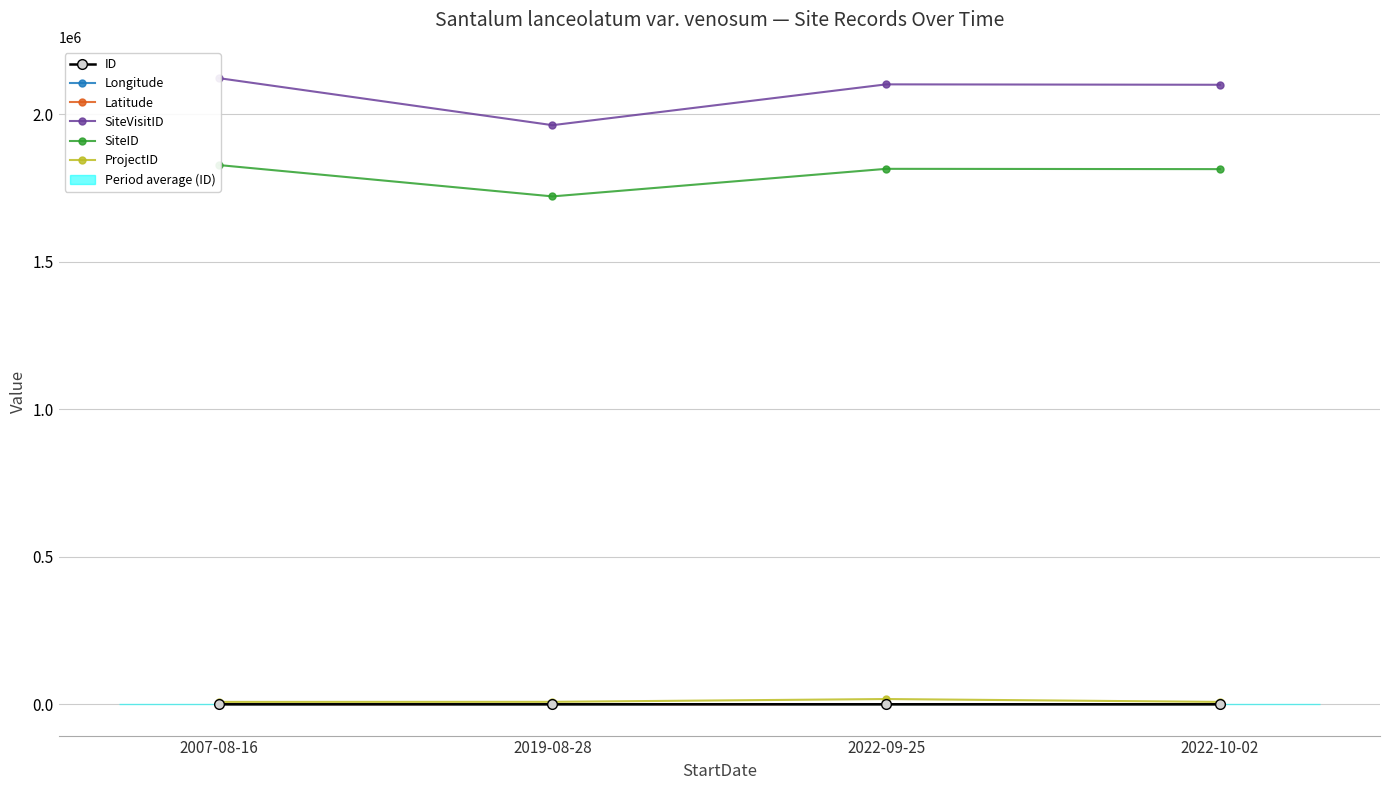

How many interior local peaks does the SiteID series have?

1